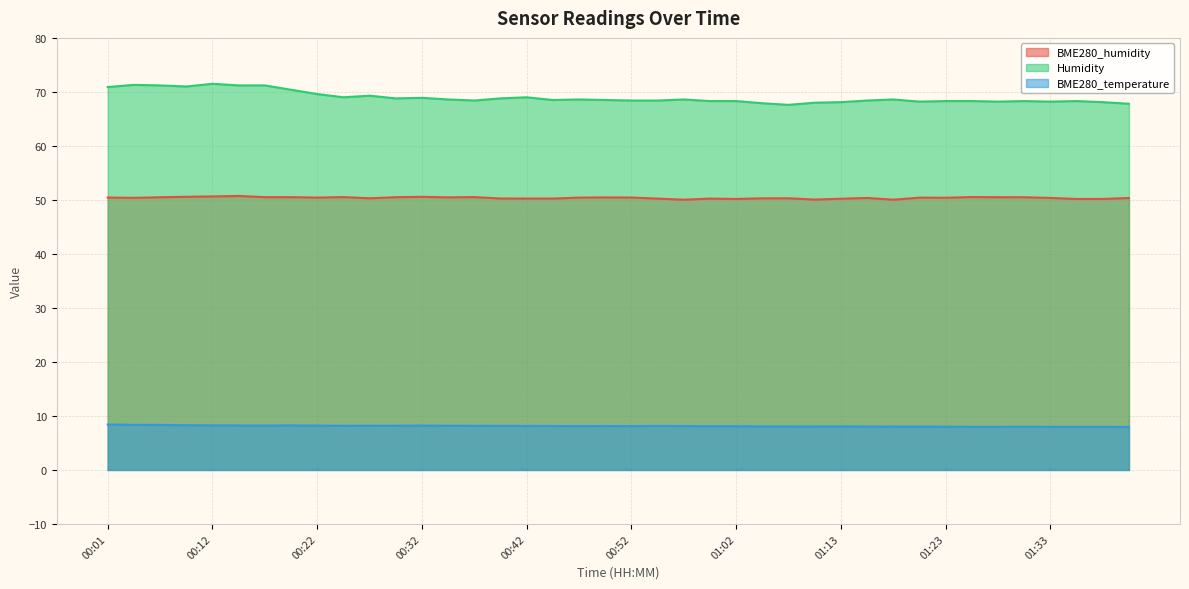

What is the smallest value displayed?

8.0